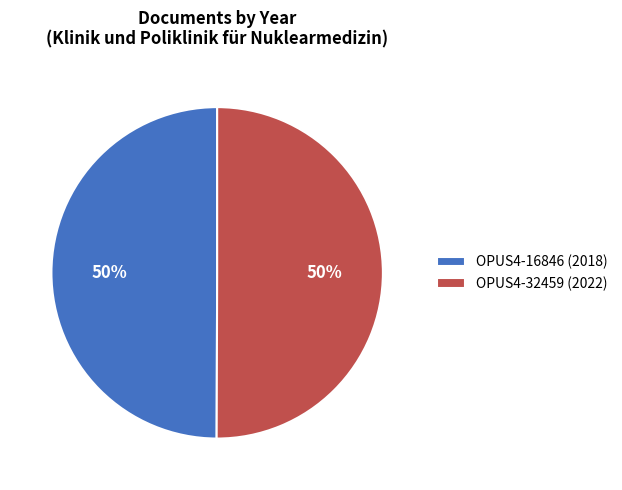

To the nearest percent, what percentage of the pie is OPUS4-16846?

50%